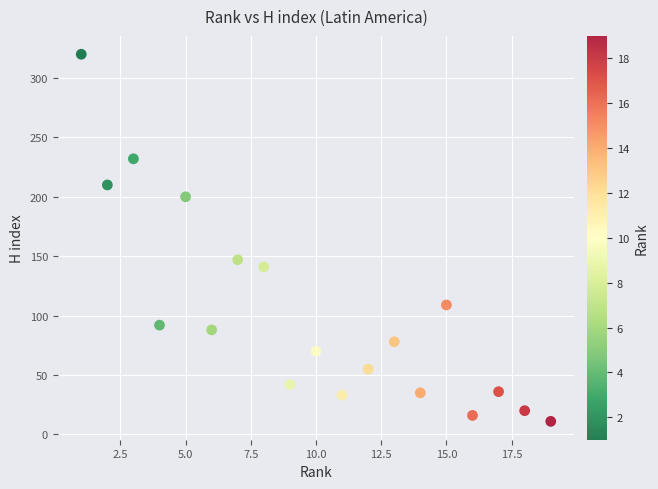

What Y value in the scatter plot is closest to 165?

147